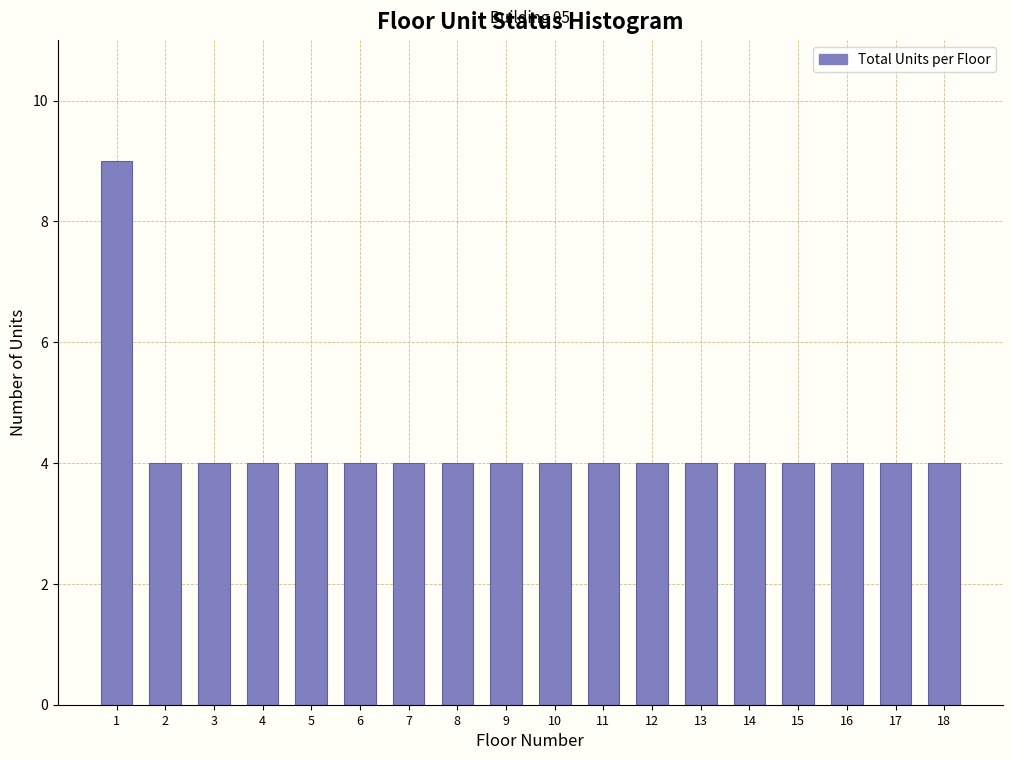

Reading left to right, what are all the values shown in this chart?

9	4	4	4	4	4	4	4	4	4	4	4	4	4	4	4	4	4